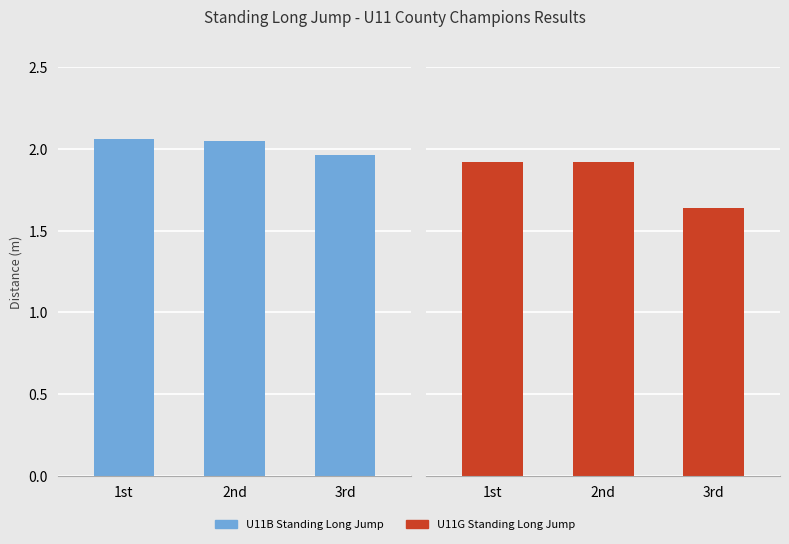

At how many categories does at least one series exceed 1?

3